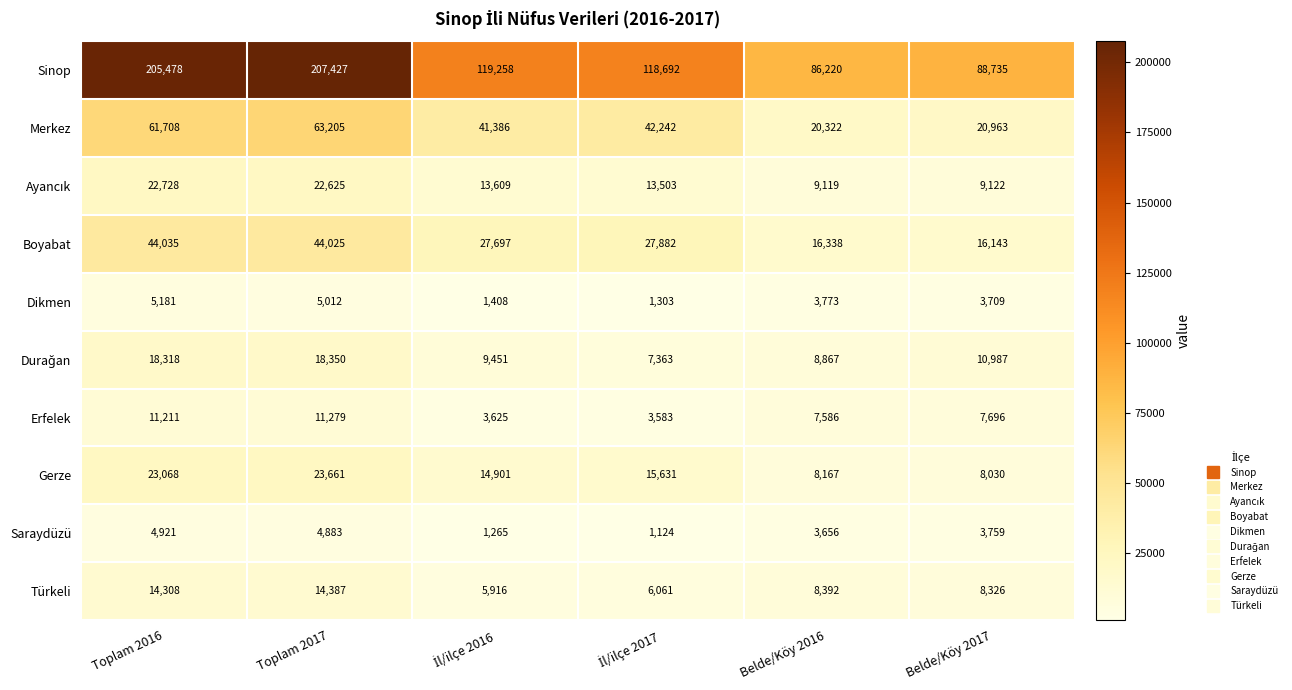

Which series has the largest total across all categories?

Sinop